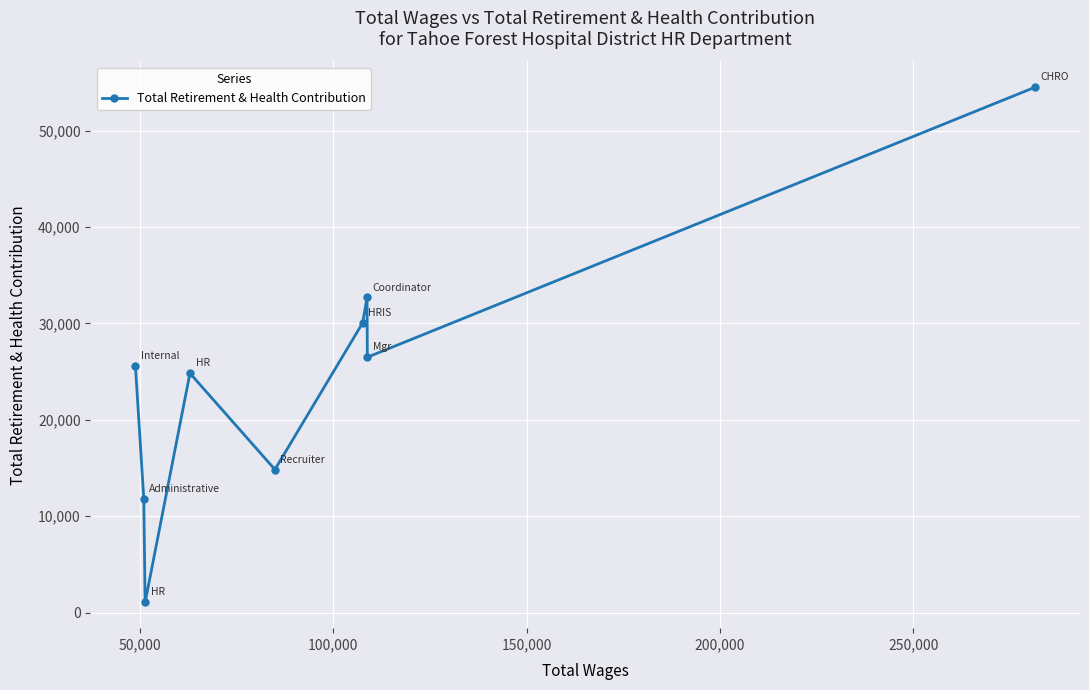

What is the value of the 1st point from the left?

25549